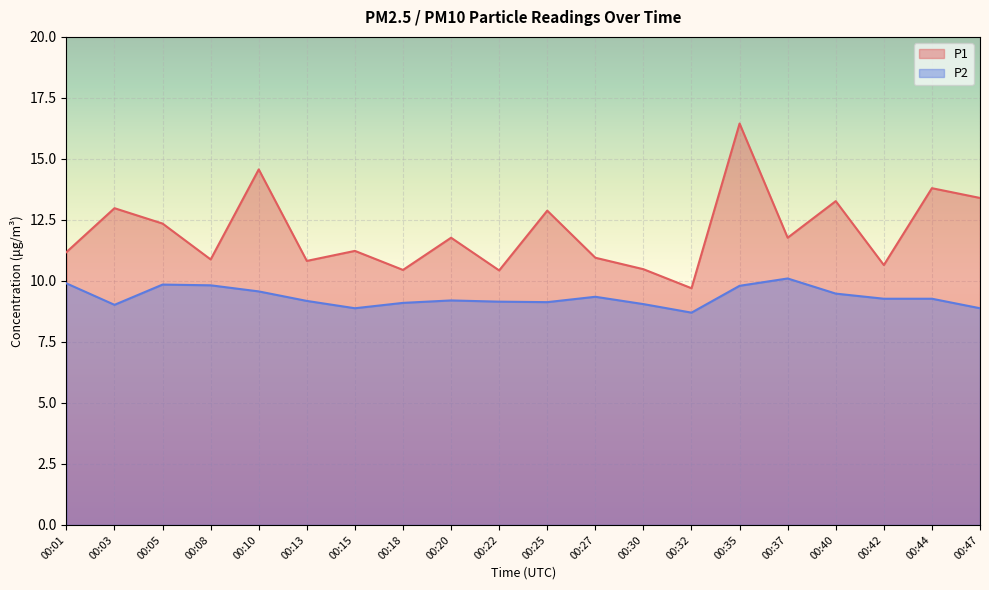

What are all the series names shown in the legend?

P1, P2